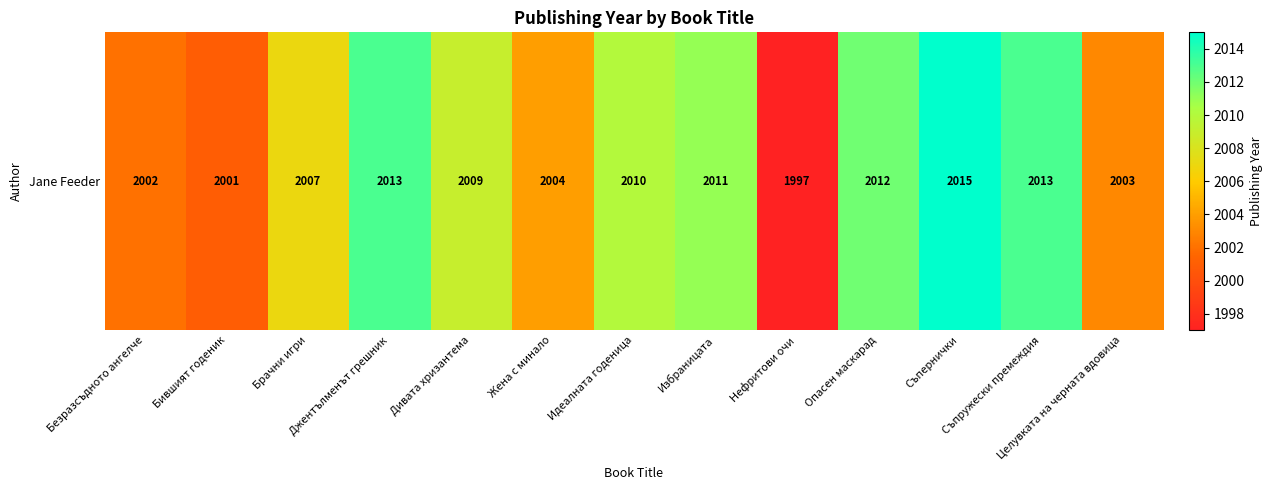

True or false: the data shows 2007 at Брачни игри.

True